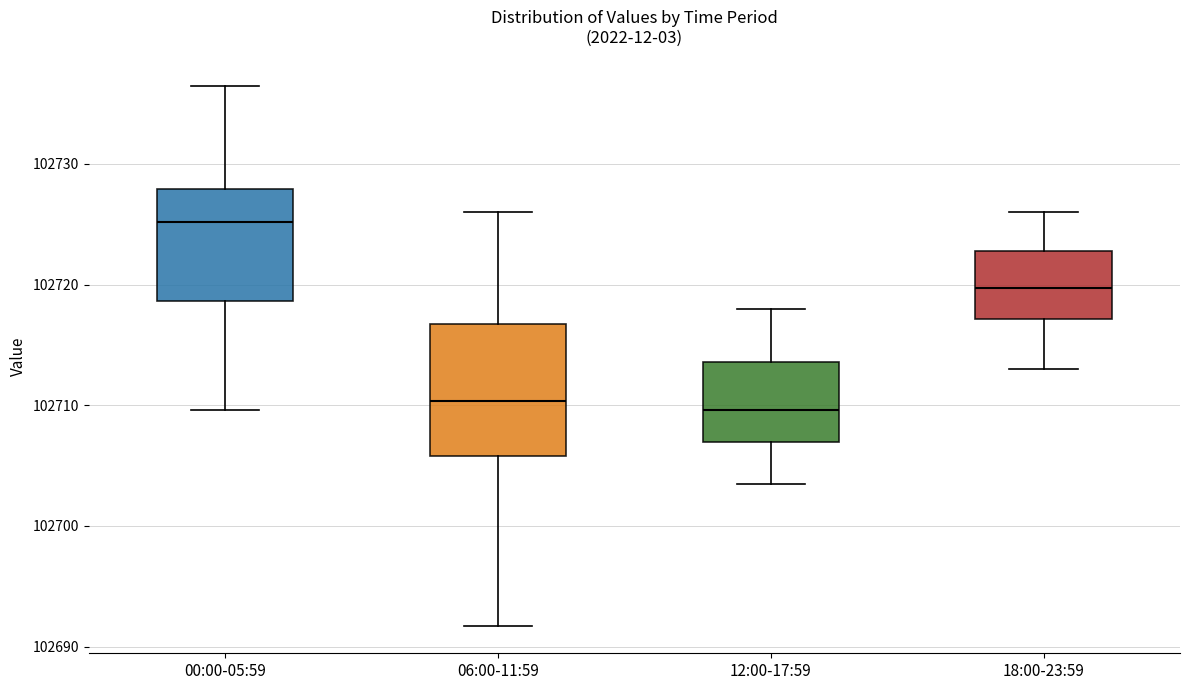

Reading left to right, read every box against the y-axis: the position of its median line, the range the box covers, and the ends of its whiskers. The values are not printed on the chart, so give them approximately, as read against the axis.

00:00-05:59: median 102725, box 102719 to 102728, whiskers 102710 to 102736
06:00-11:59: median 102710, box 102706 to 102717, whiskers 102692 to 102726
12:00-17:59: median 102710, box 102707 to 102714, whiskers 102704 to 102718
18:00-23:59: median 102720, box 102717 to 102723, whiskers 102713 to 102726